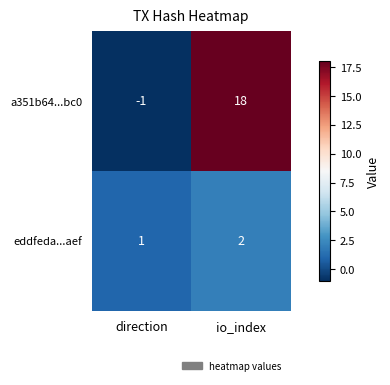

What is the sum of all eddfeda...aef values?

3